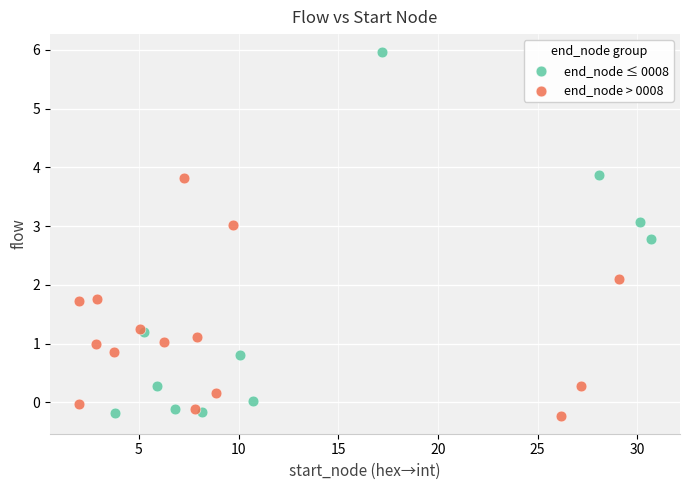

Which series has the largest Y range (max minus min)?

end_node ≤ 0008